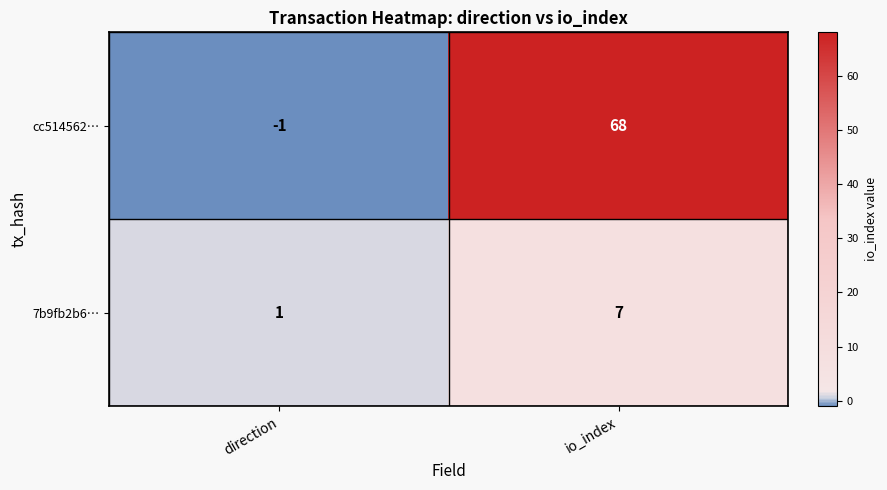

Reading left to right, extract all data points from this chart.

cc514562…: -1	68
7b9fb2b6…: 1	7